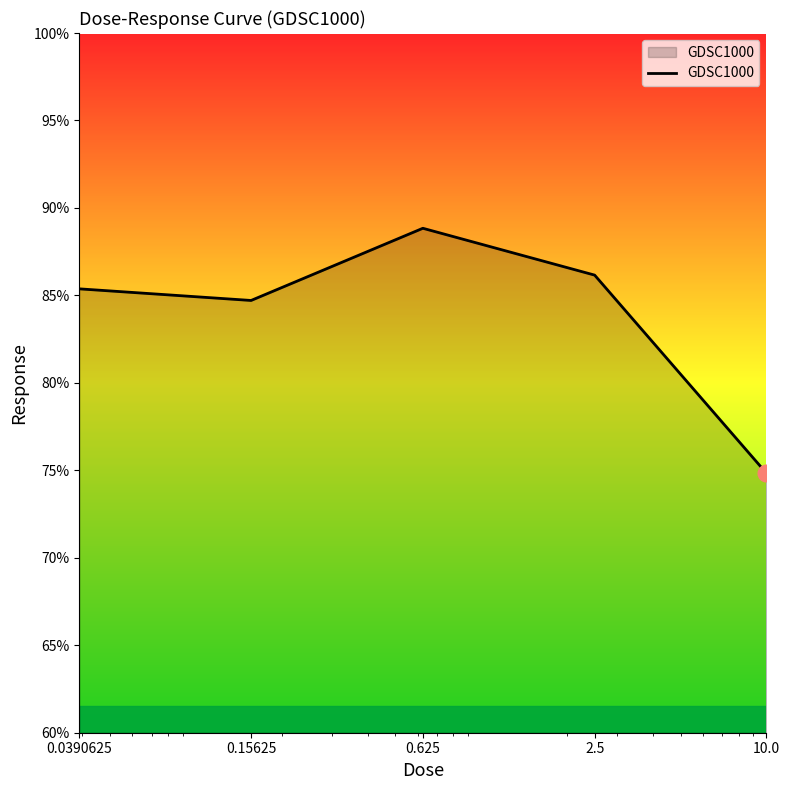

What is the difference between the second highest and minimum values?

11.3